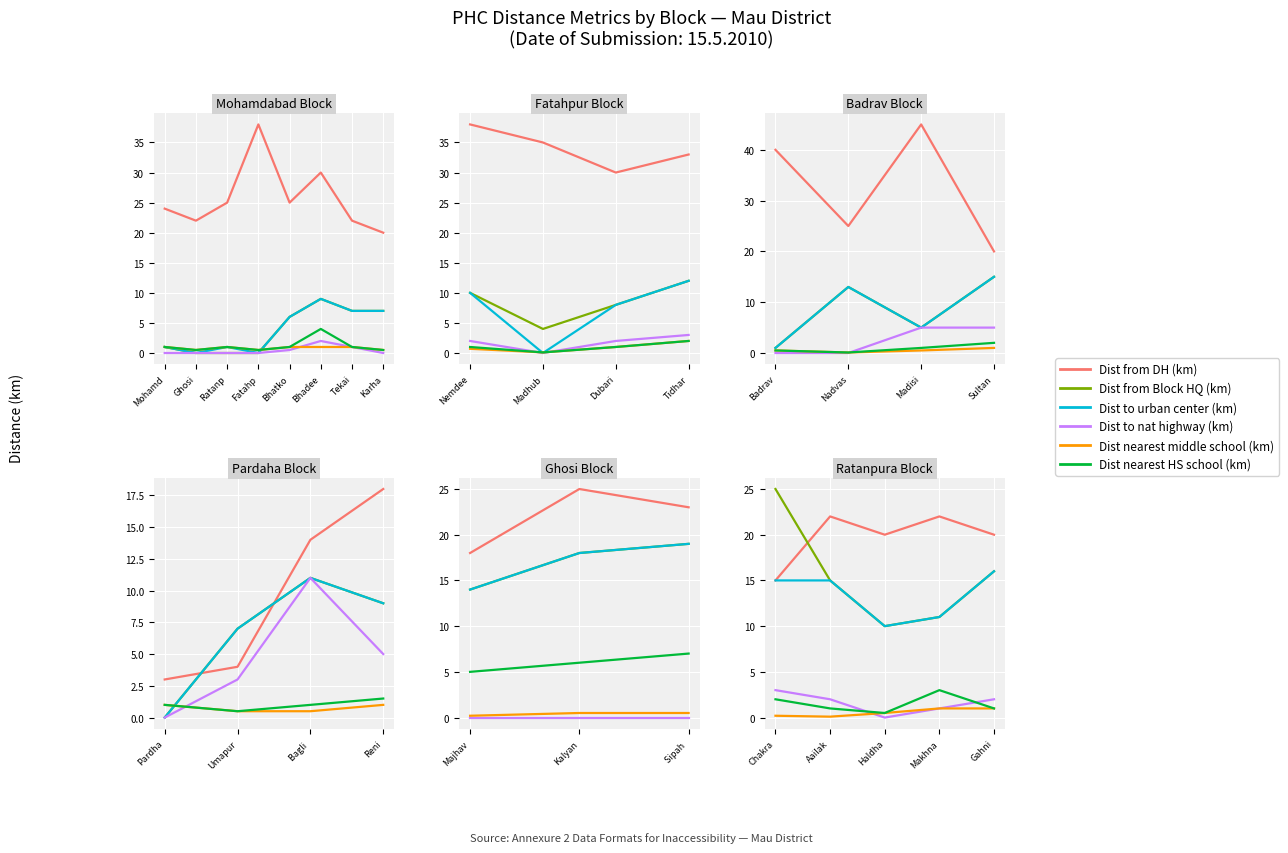

Is it true that Dist from Block HQ (km) equals 13.3 at Chakra?

False